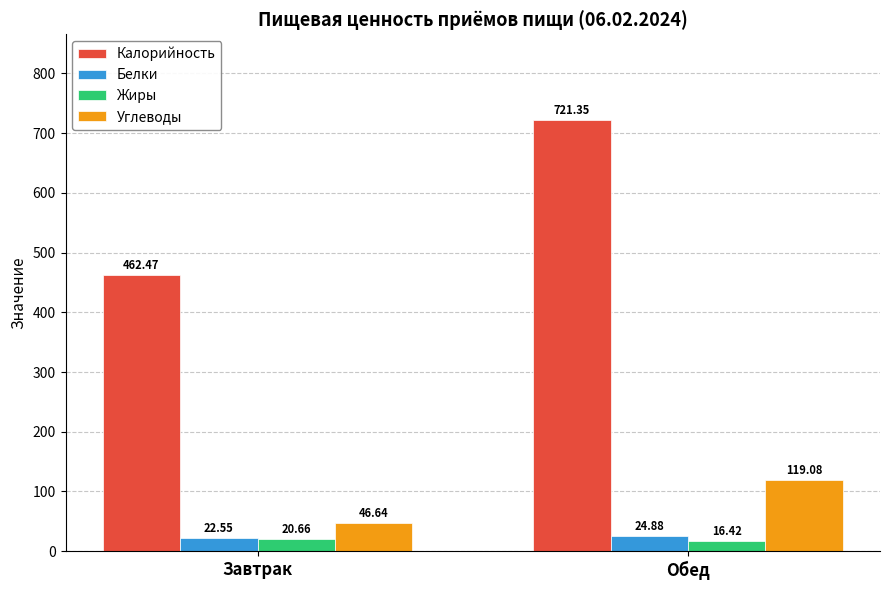

At Обед, list the series in order from largest to smallest.

Калорийность, Углеводы, Белки, Жиры